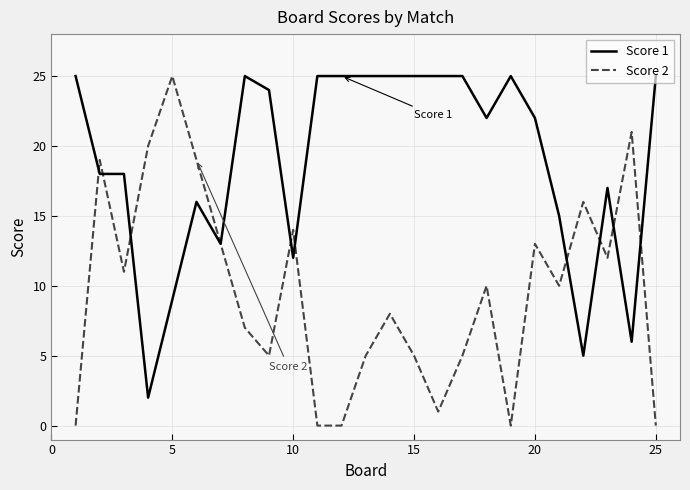

List the series in order of their overall mean, lowest first.

Score 2, Score 1